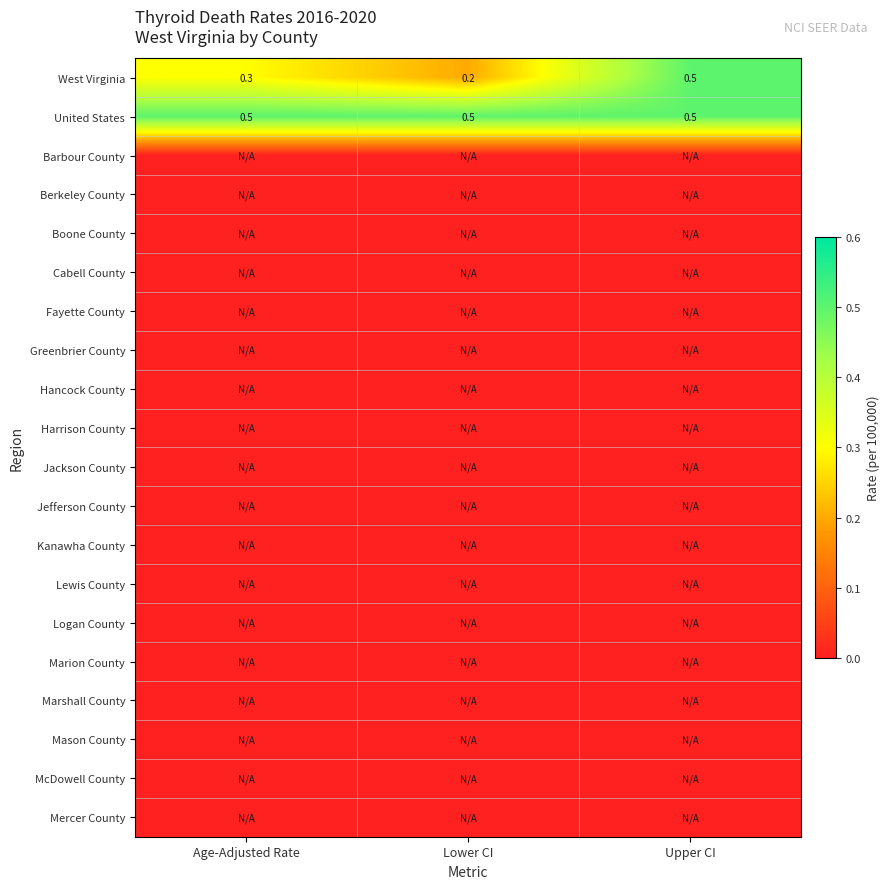

What is the sum of the United States values at Age-Adjusted Rate and Upper CI?

1.0